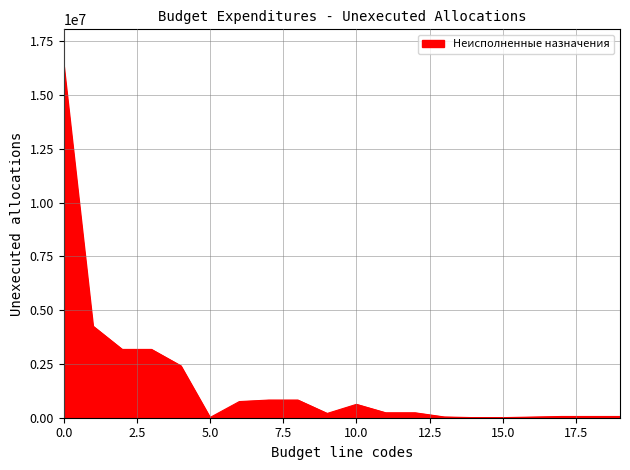

What is the maximum value shown in the chart?

16419313.6